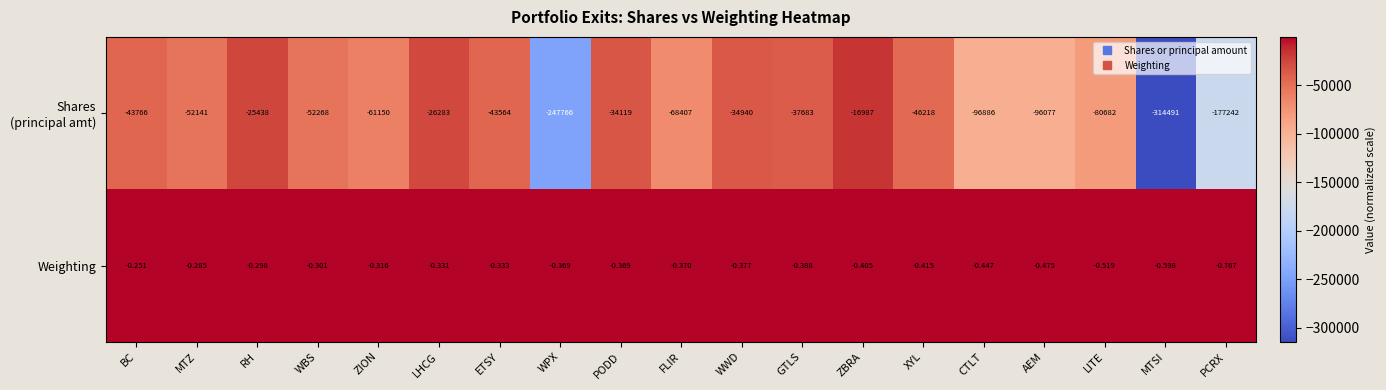

Where is Weighting nearest to the value 0?

BC